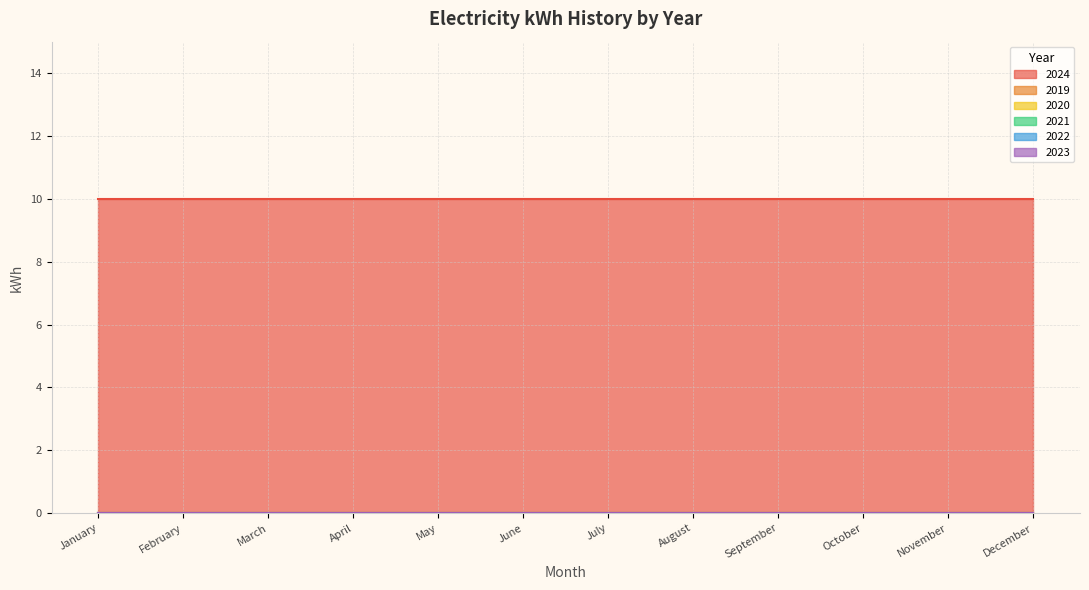

True or false: 2020 has more than 2 points higher than both neighbors.

False